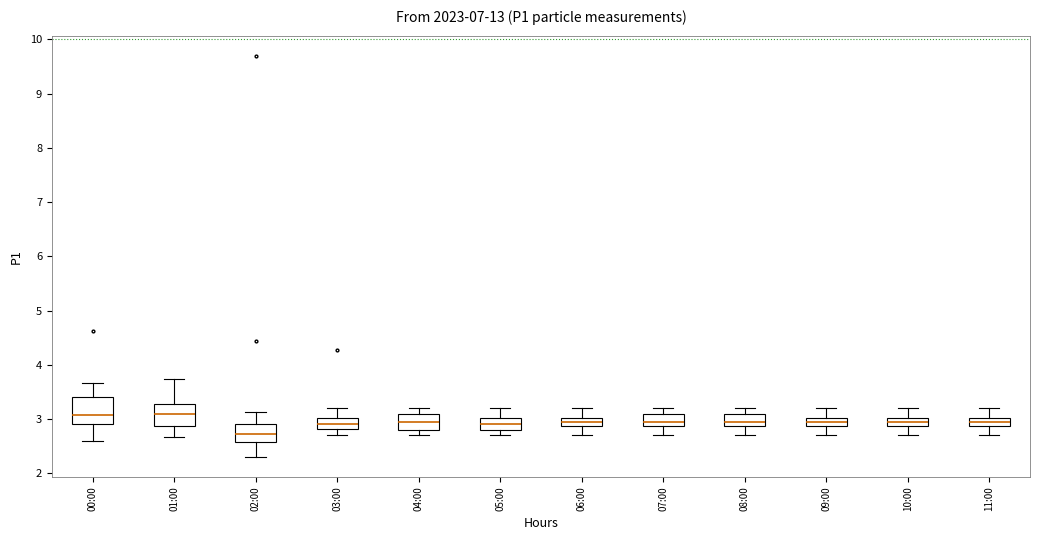

Where does the median line of the box for 03:00 sit on the y-axis? The values are not printed on the chart, so give them approximately, as read against the axis.

2.9